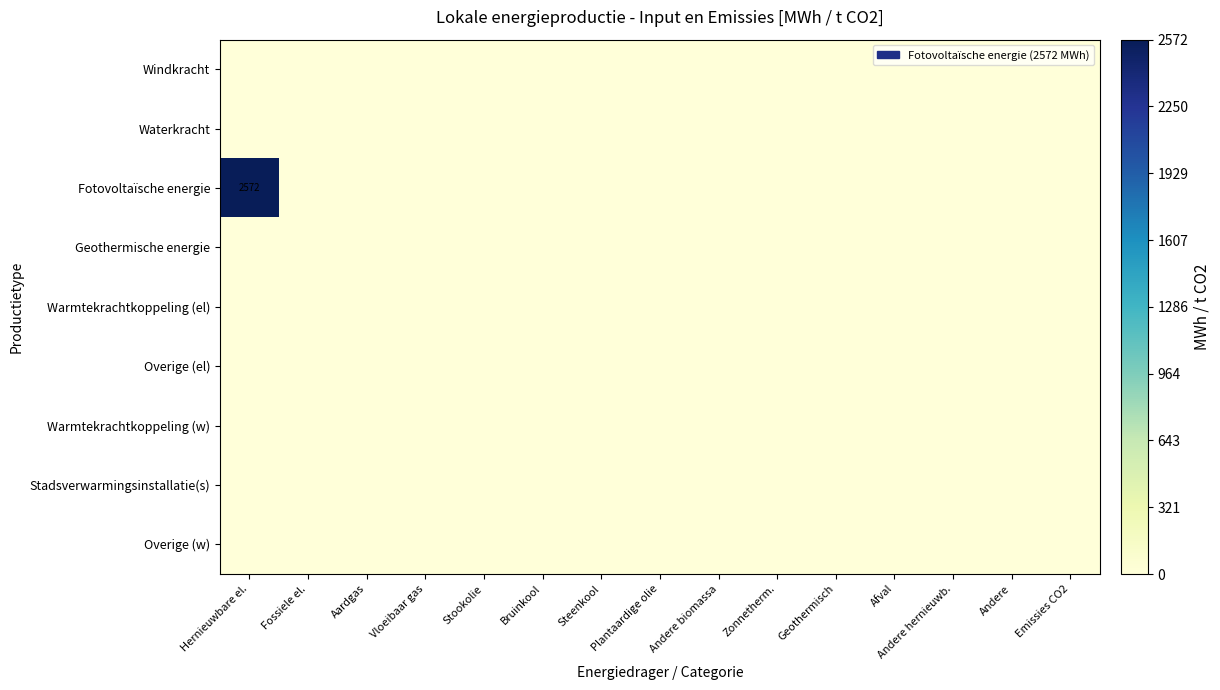

Which series has the largest total across all categories?

Fotovoltaïsche energie